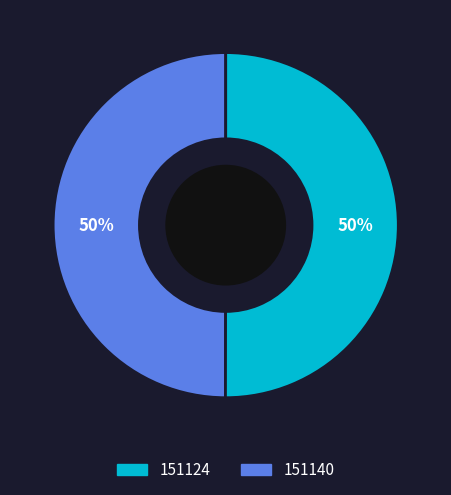

Count the number of slices in the pie.

2